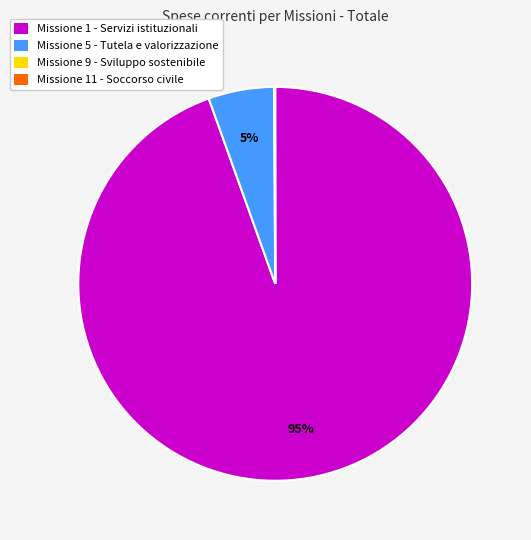

What is the largest slice in the pie chart?

Missione 1 - Servizi istituzionali